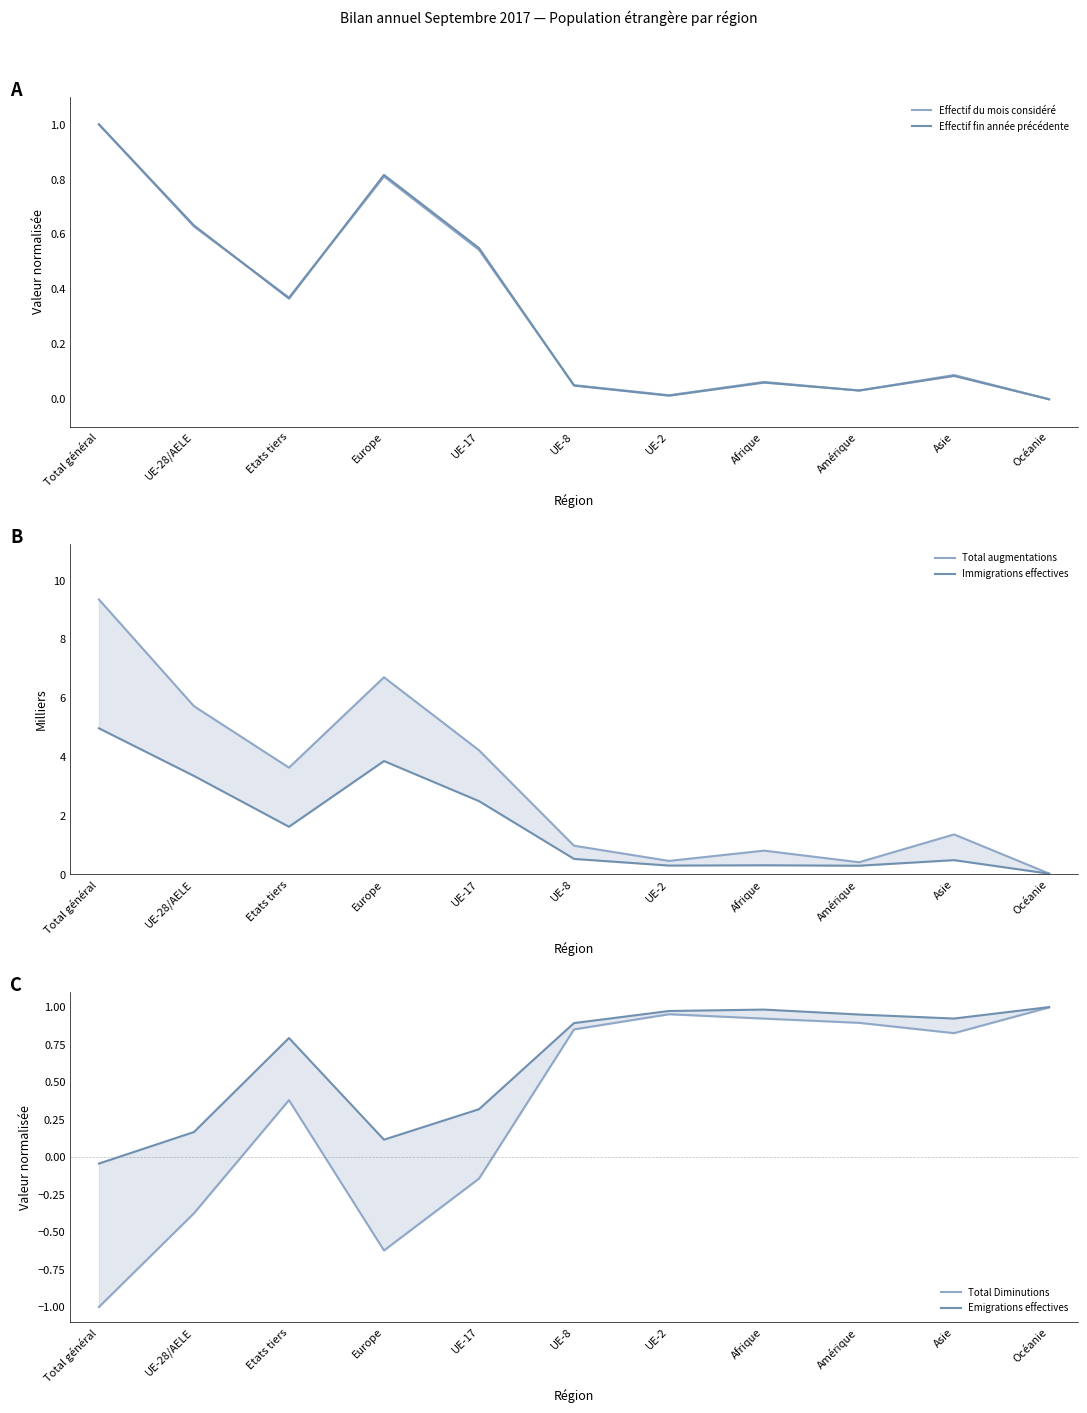

Read the Emigrations effectives value at Europe.

0.1